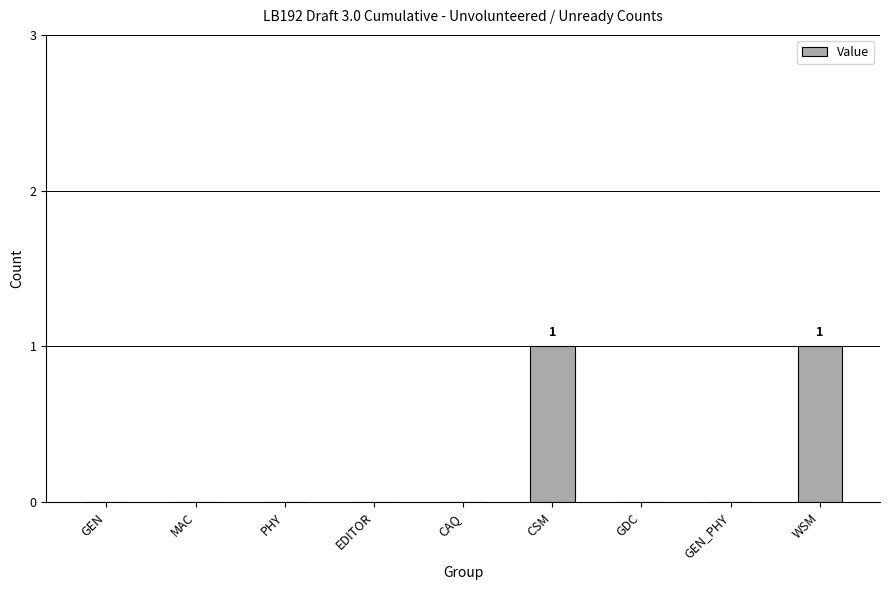

Which has a higher value, WSM or PHY?

WSM